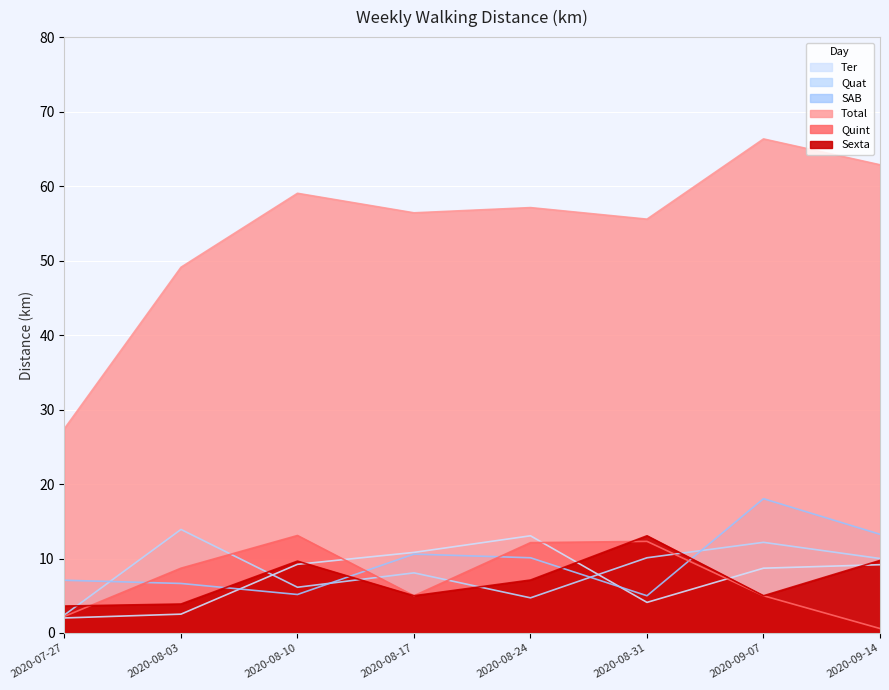

Reading left to right, transcribe all the data shown in this chart.

Ter: 2.0	2.5	9.2	10.8	13.1	4.1	8.7	9.2
Quat: 2.4	13.9	6.1	8.1	4.7	10.1	12.2	10.0
SAB: 7.1	6.7	5.2	10.6	10.1	5.0	18.0	13.2
Total: 27.4	49.1	59.0	56.4	57.1	55.6	66.3	62.9
Quint: 2.2	8.7	13.1	5.0	12.1	12.3	5.0	0.6
Sexta: 3.6	3.9	9.7	5.0	7.1	13.1	5.0	9.7